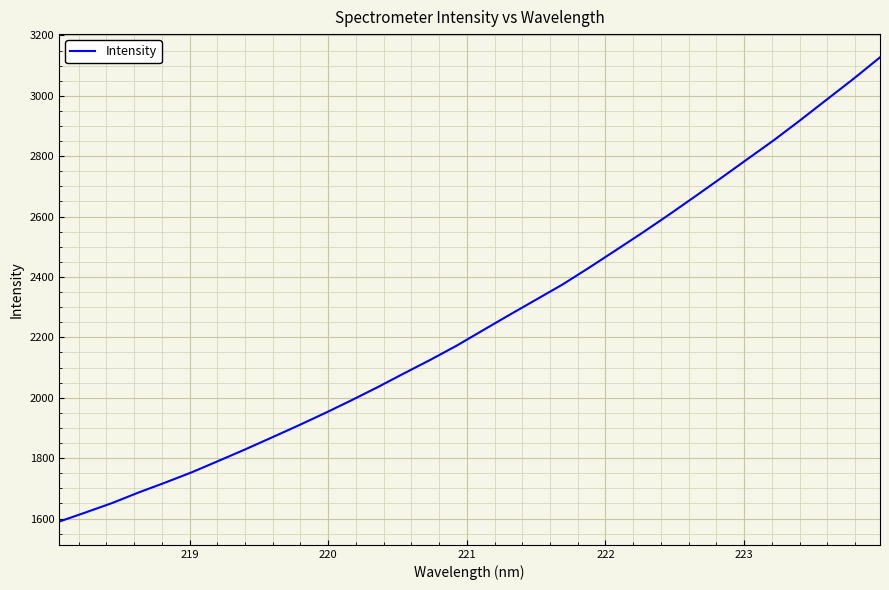

What is the minimum value shown in the chart?

1589.8